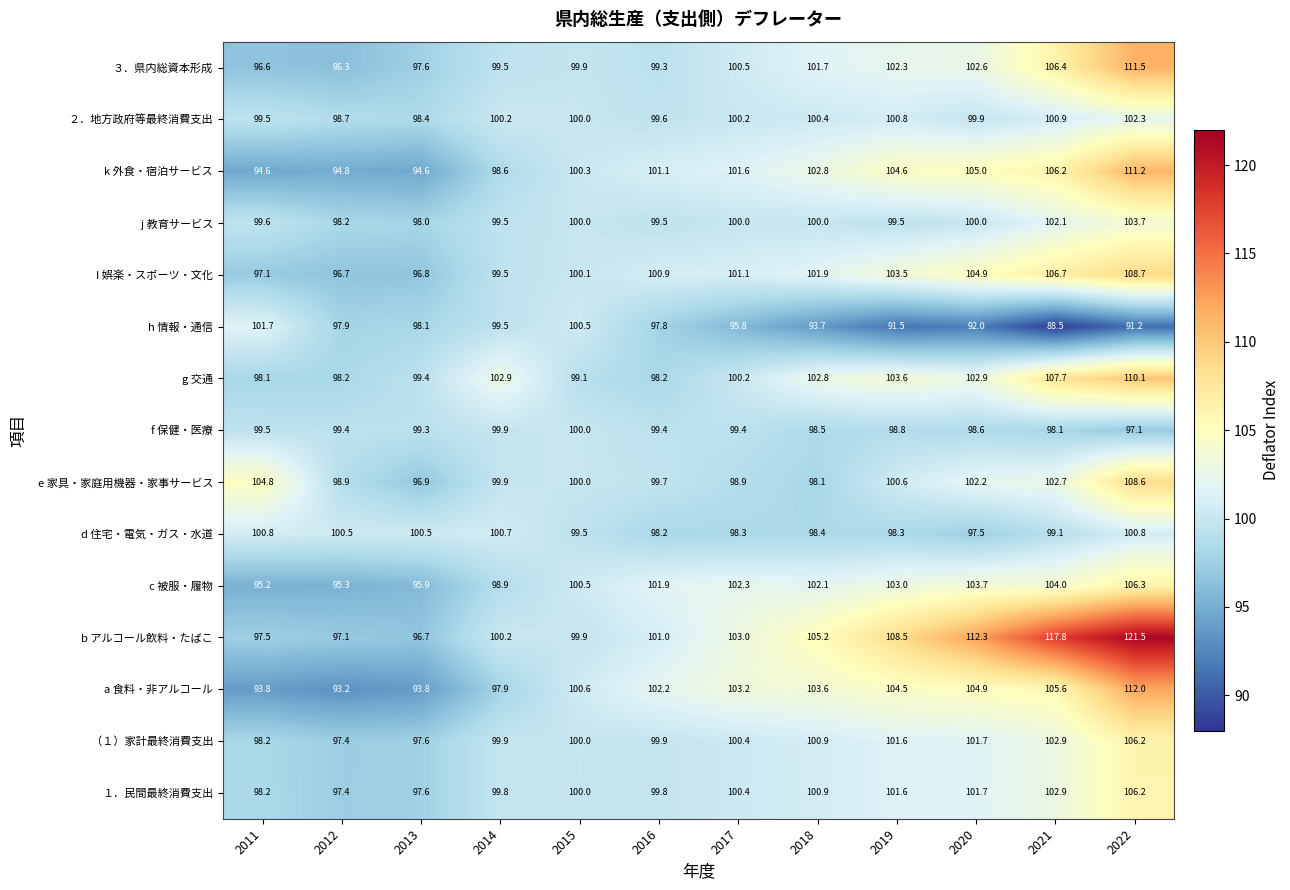

The ３．県内総資本形成 series shows 62.4 at 2020. True or false?

False